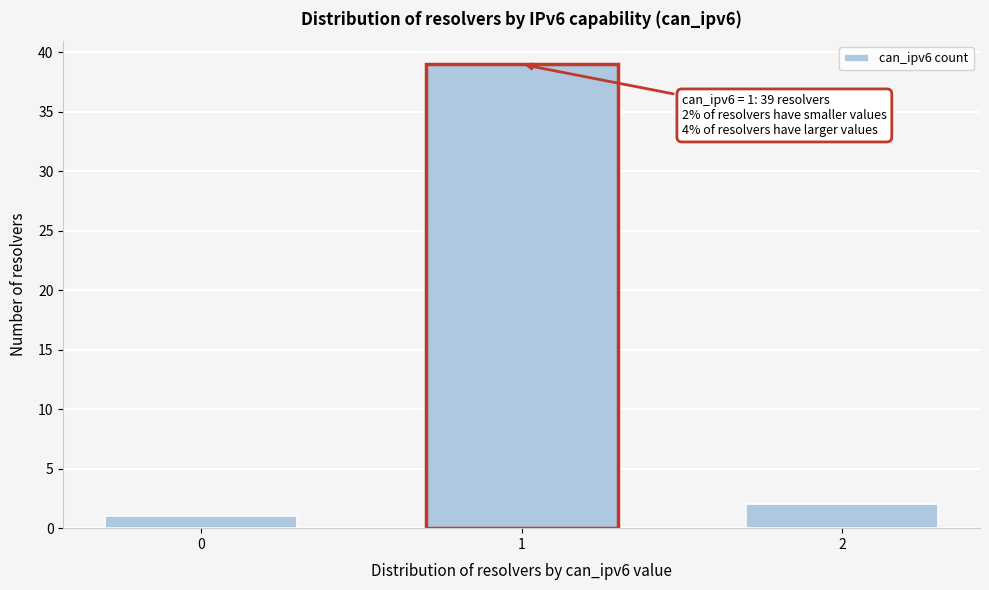

Reading left to right, transcribe all the data shown in this chart.

1	39	2